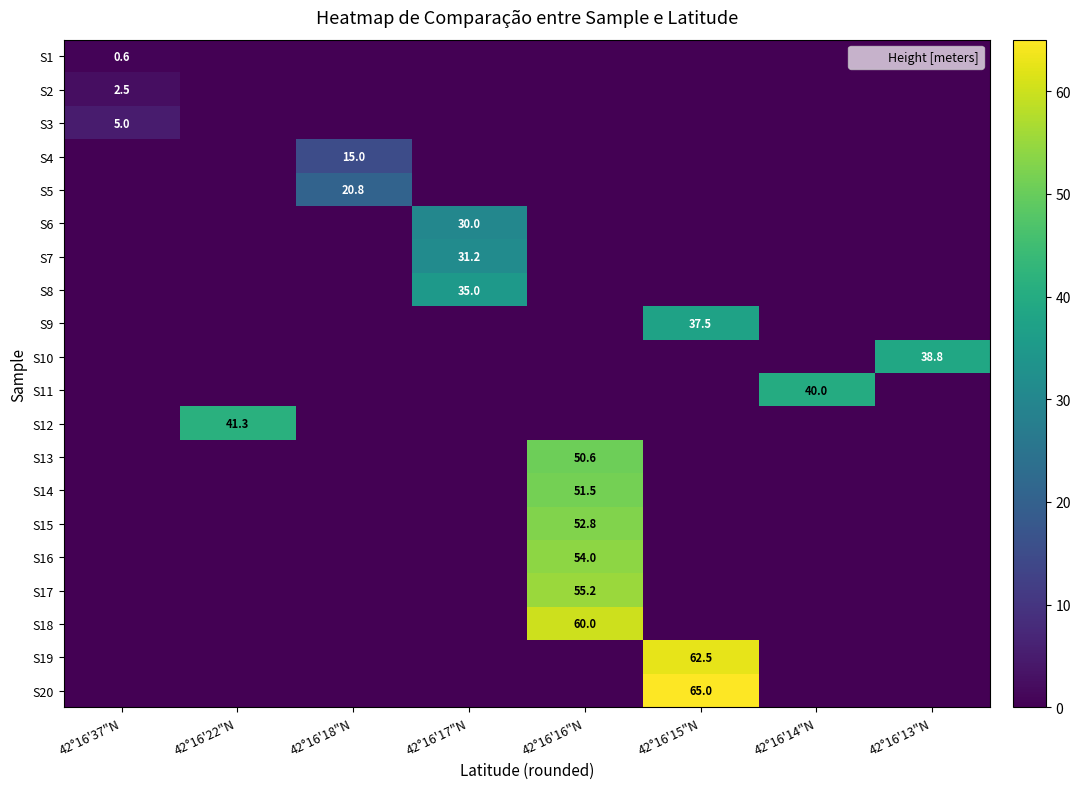

True or false: S2 has a value of 0.0 at 42°16'16"N.

True